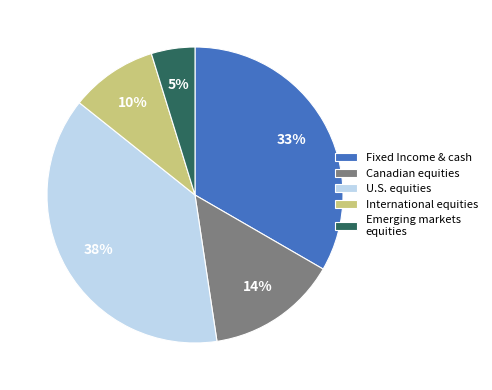

Do U.S. equities and Canadian equities together represent more than half of the pie?

Yes